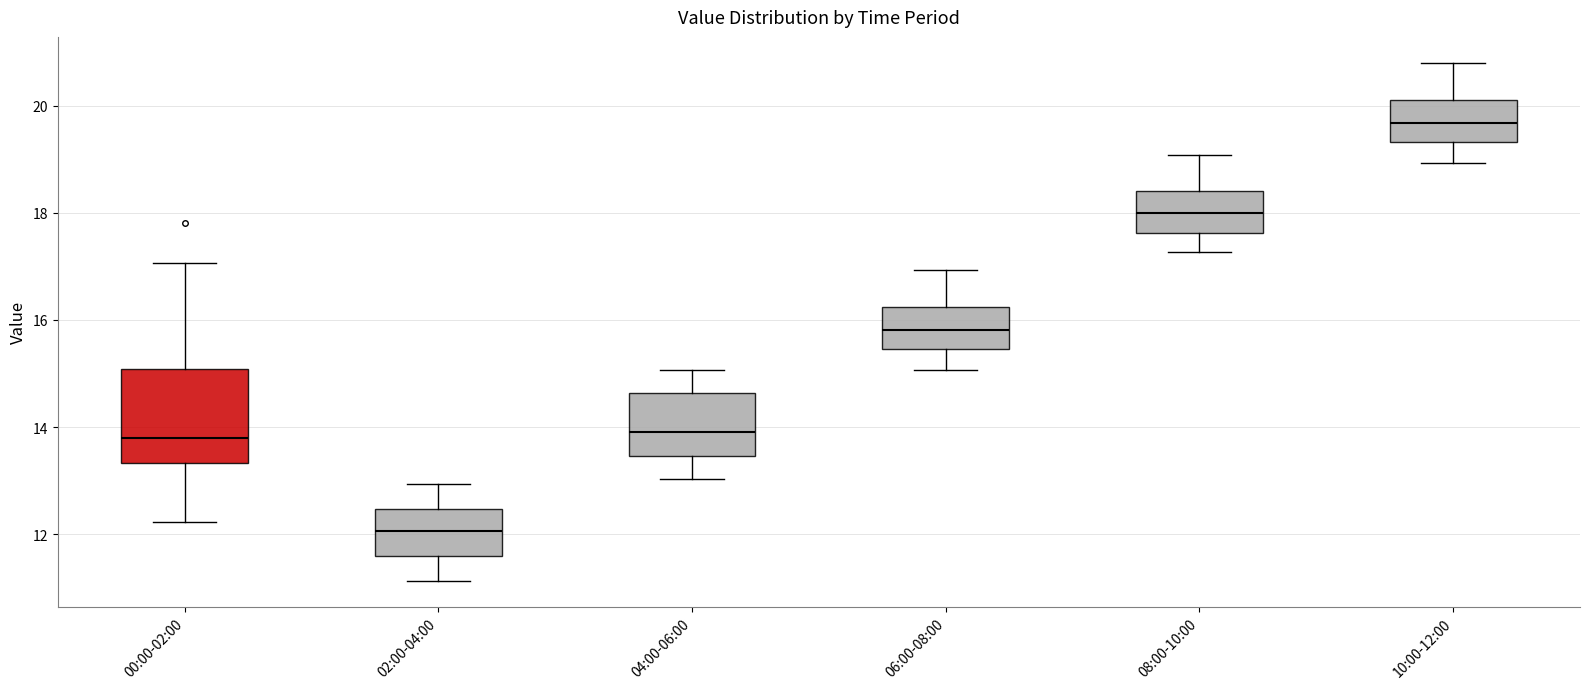

Which box is the tallest, from its lower edge to its upper edge?

00:00-02:00